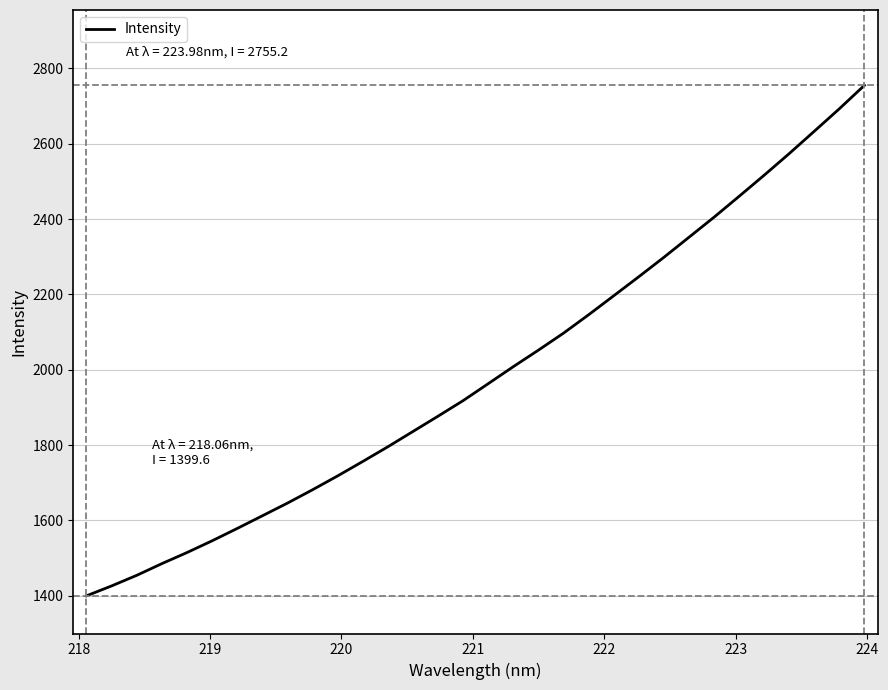

What is the difference between the maximum and minimum values?

1355.6